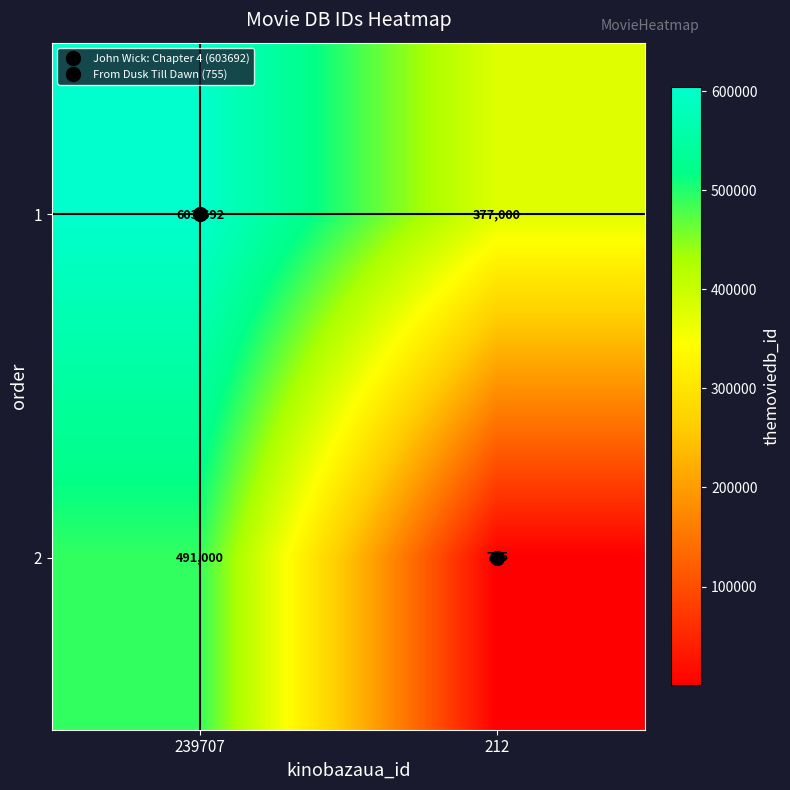

What is the difference between the highest and lowest values at 212?

376245